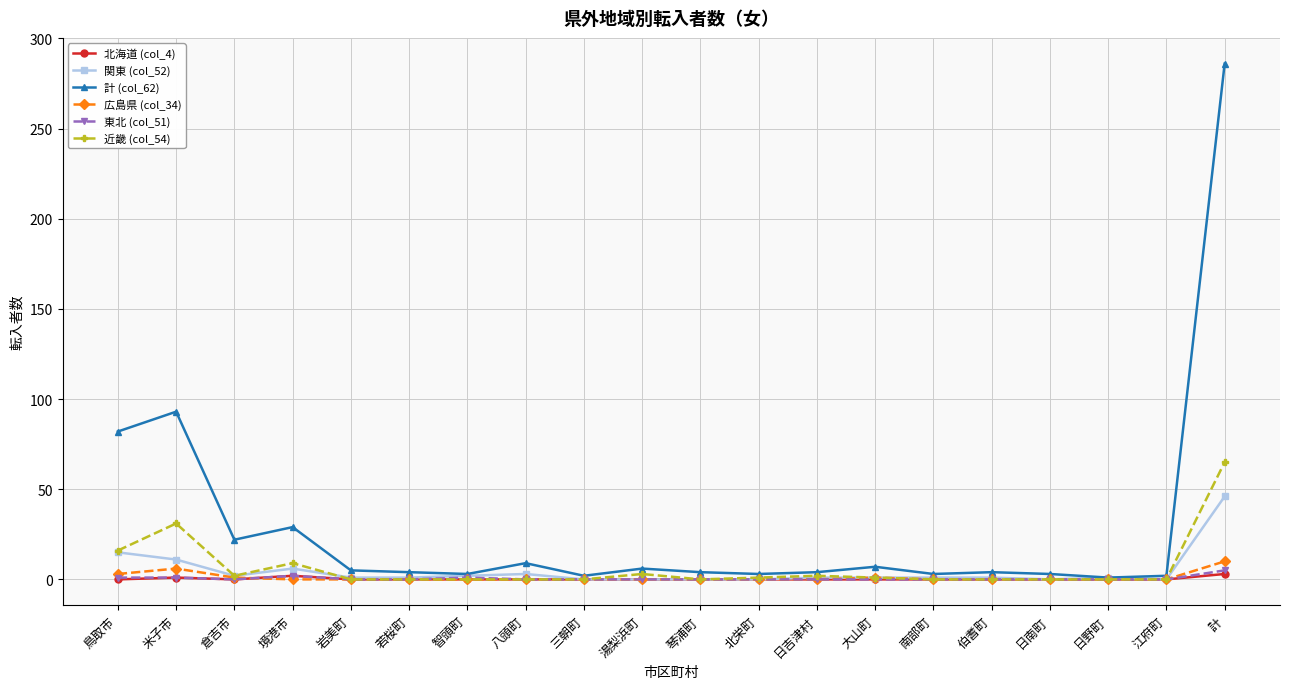

Where is the first local maximum for 計 (col_62)?

米子市